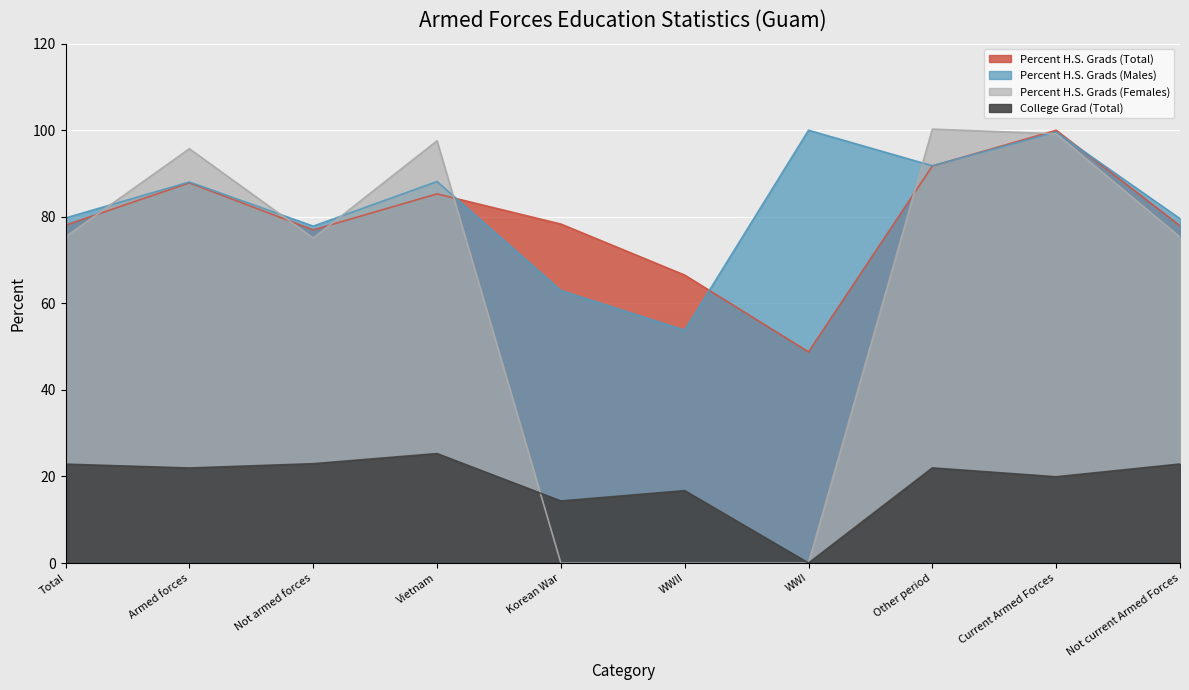

How many data points in College Grad (Total) are above 21?

6